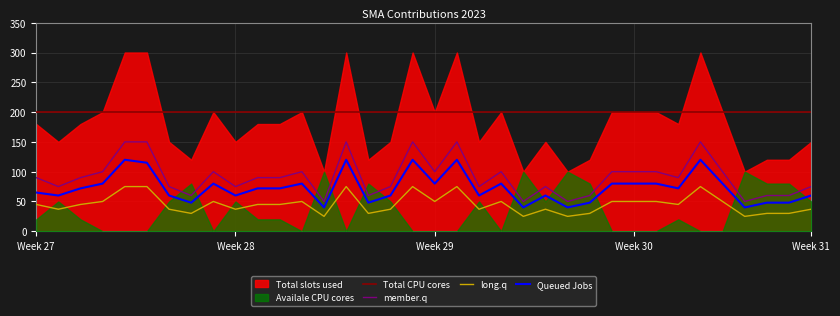

Does the chart have visible grid lines?

Yes